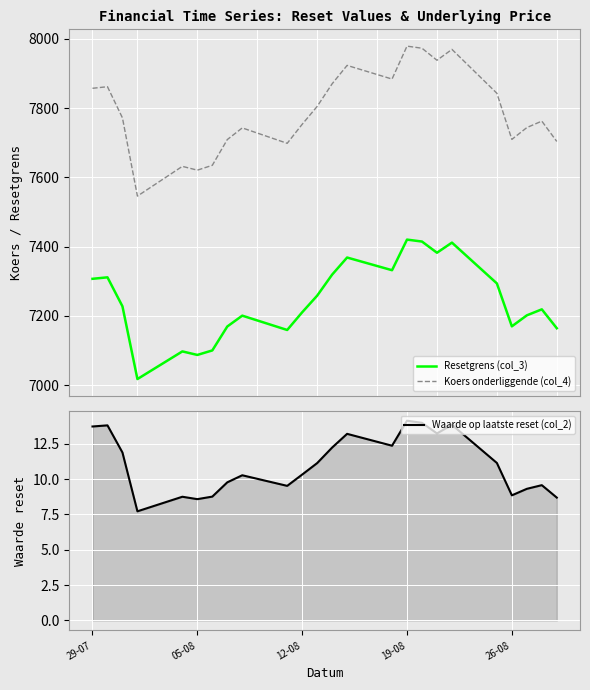

What is the average value of the Waarde op laatste reset (col_2) series?

11.0